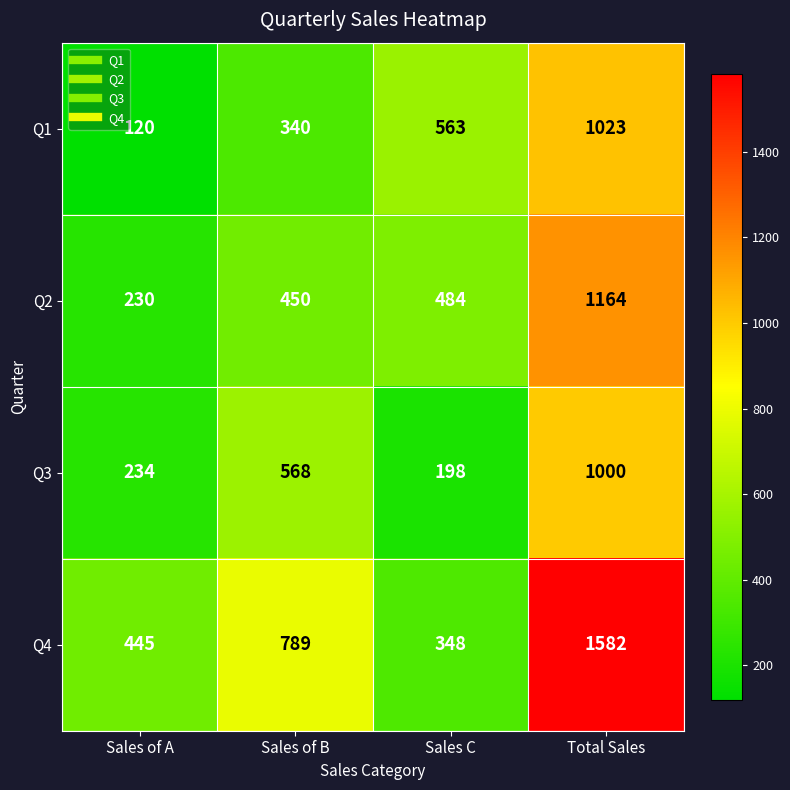

What is the difference between the Q1 values at Total Sales and Sales C?

460